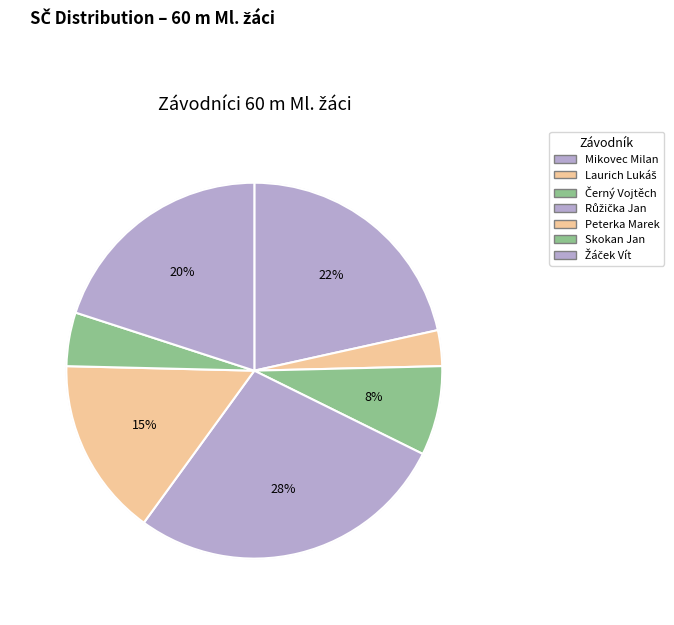

True or false: Peterka Marek accounts for 15% of the total.

True